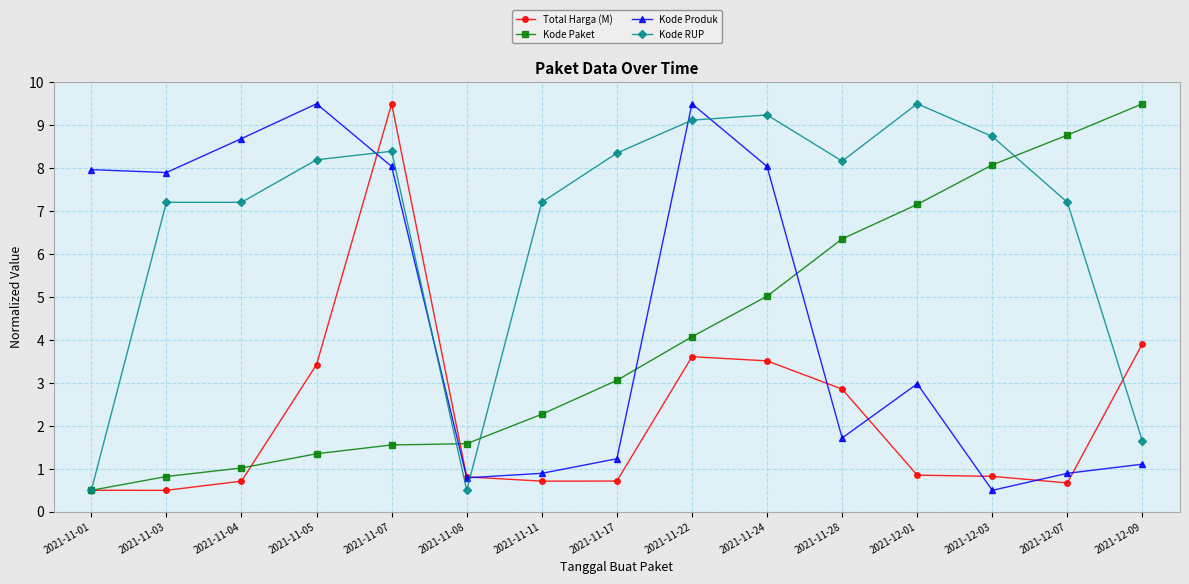

The Kode Paket series shows 5.5 at 2021-11-22. True or false?

False